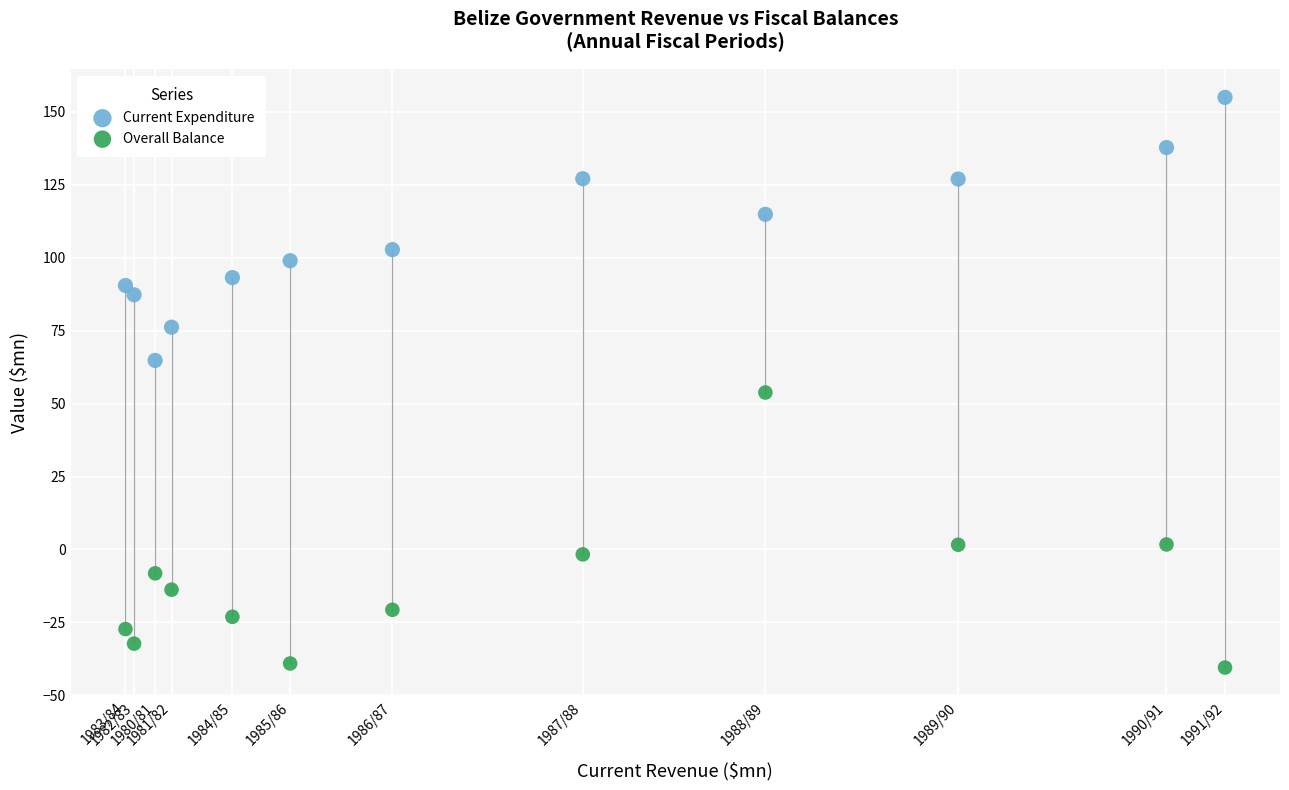

Which series reaches the maximum Y coordinate?

Current Expenditure